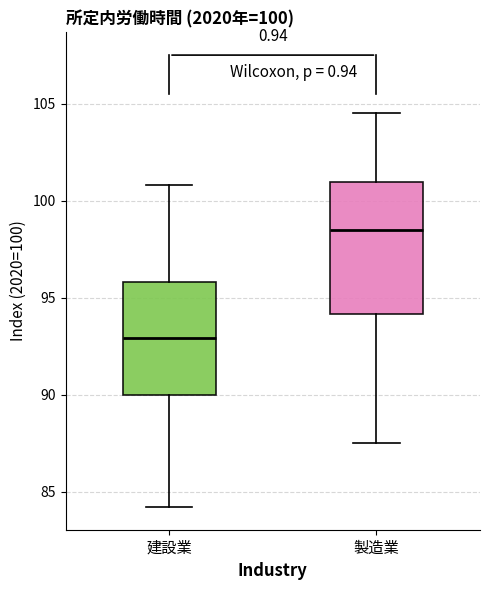

Comparing the boxes themselves (not the whiskers), which one is the tallest?

製造業